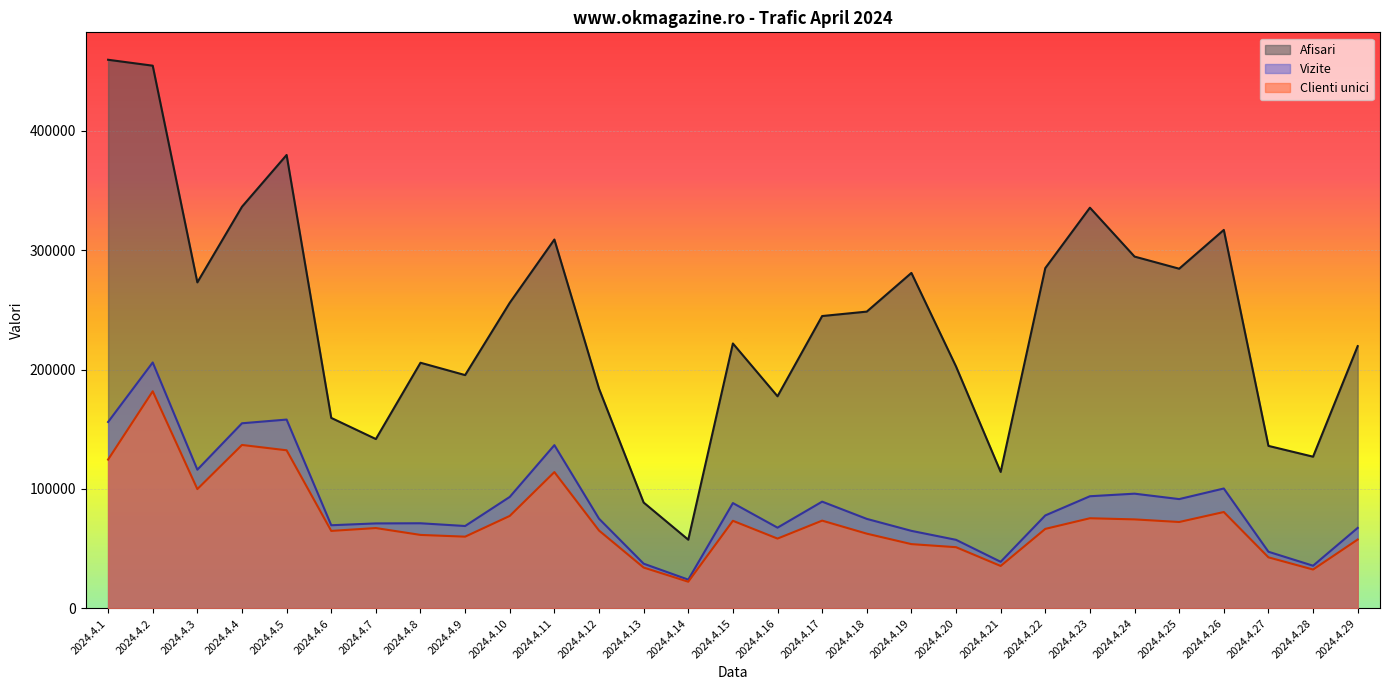

What is the sum of the Clienti unici values at 2024.4.25 and 2024.4.17?

145855